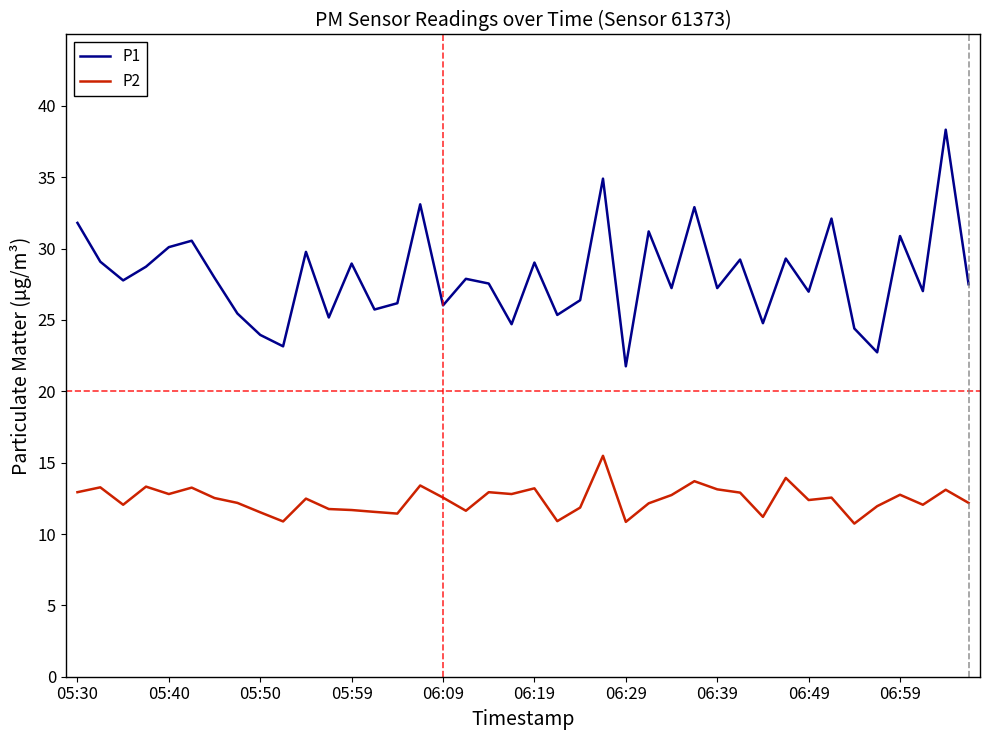

Rank the series by their average value, from lowest to highest.

P2, P1